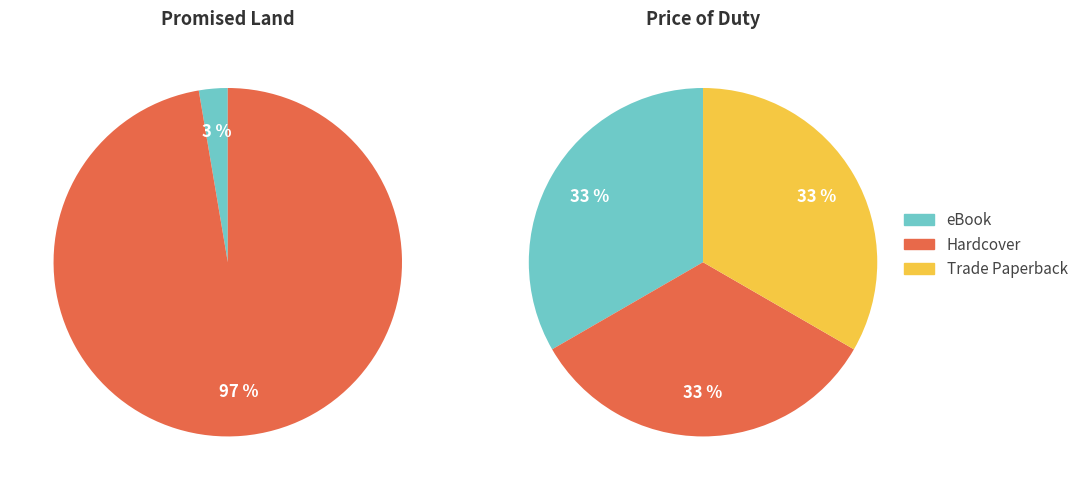

Which category has the smallest portion of the pie?

Promised Land (eBook)